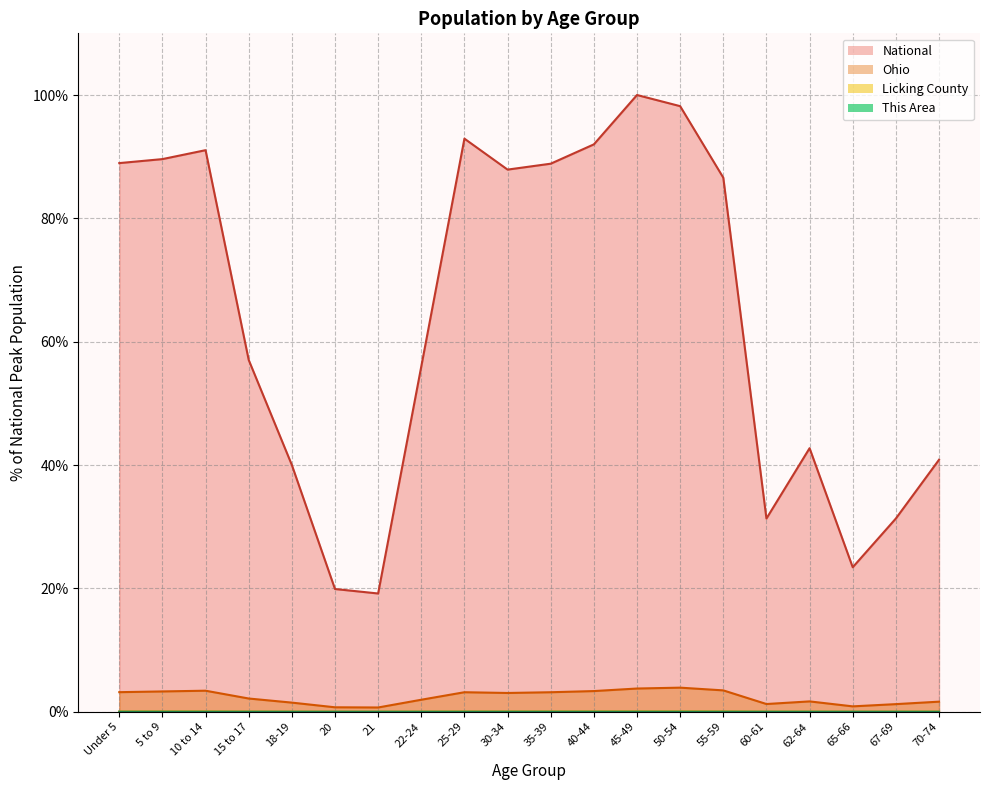

What is the value of the Ohio point at the 10th from the left?

3.0